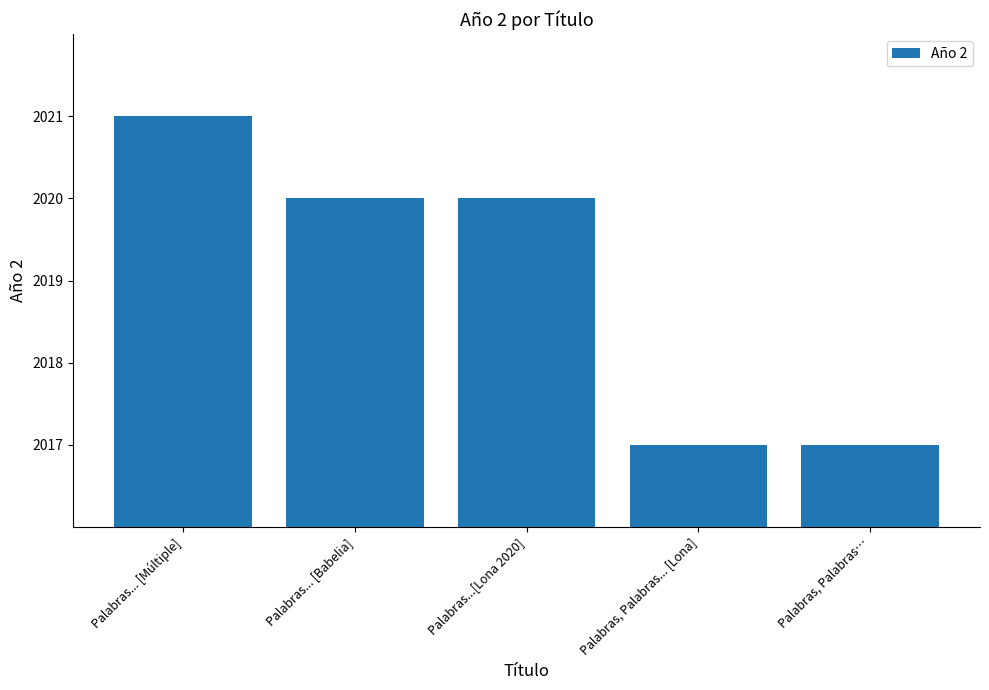

What is the maximum value shown in the chart?

2021